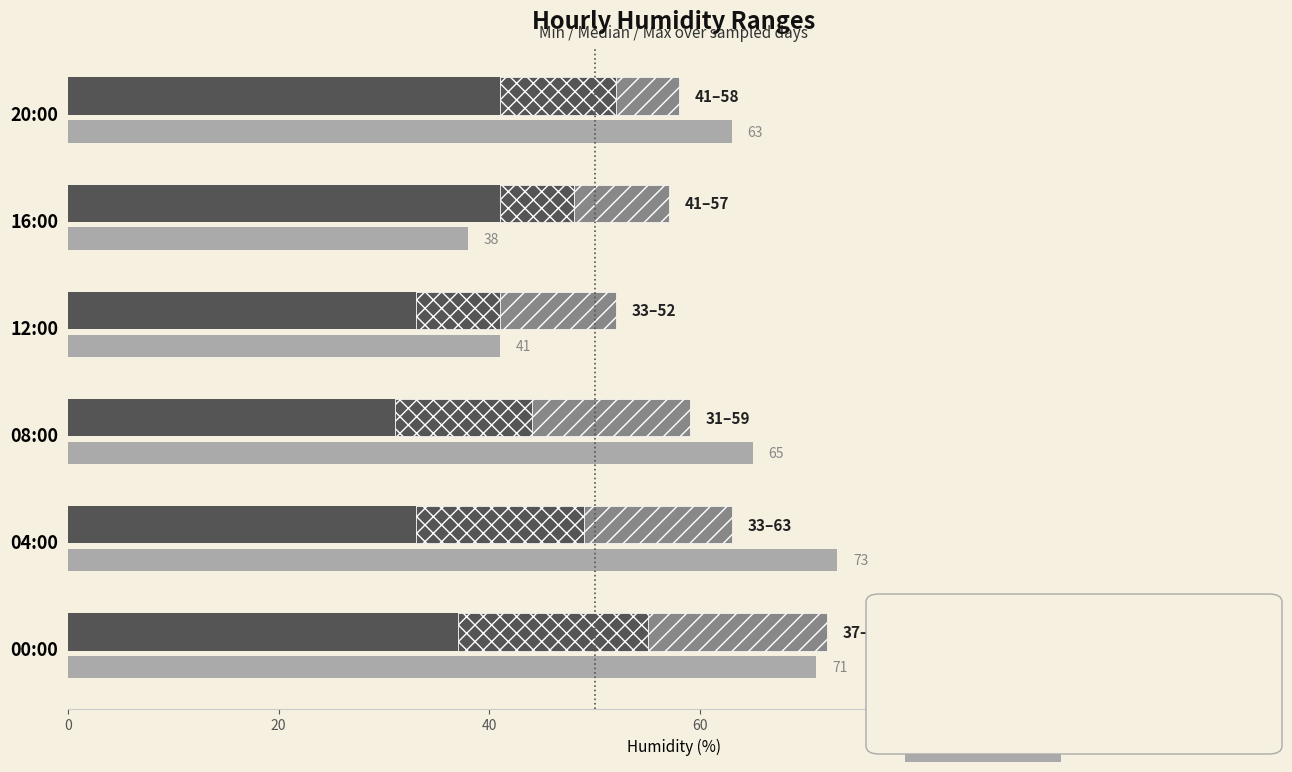

Reading left to right, transcribe all the data shown in this chart.

Min: 37	33	31	33	41	41
Median: 18	16	13	8	7	11
Max: 17	14	15	11	9	6
Last result: 71	73	65	41	38	63